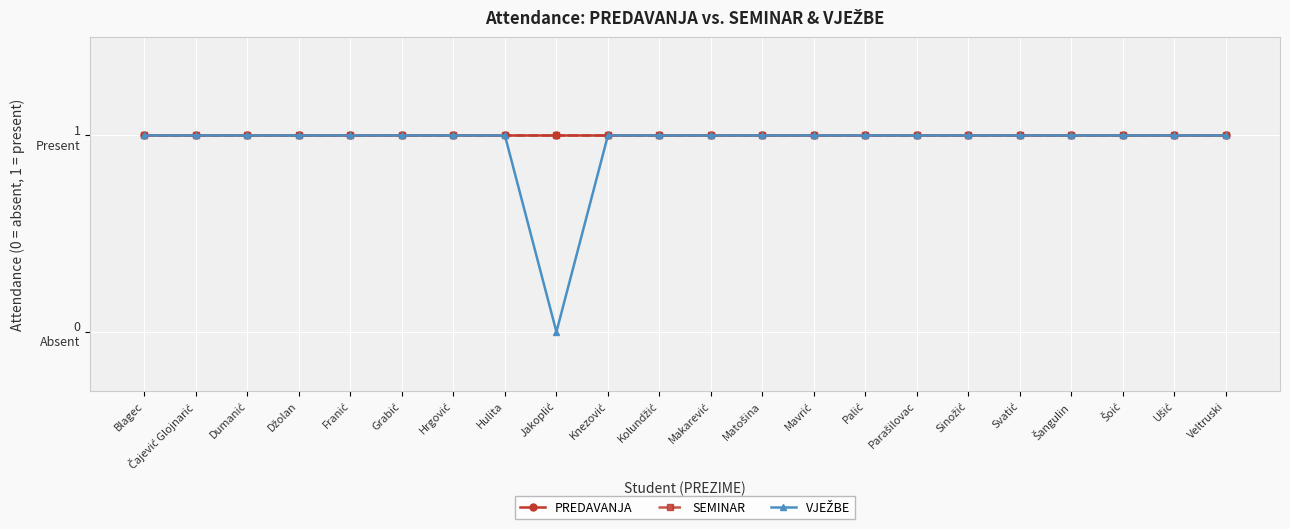

Is this an area chart (filled region under the line)?

No